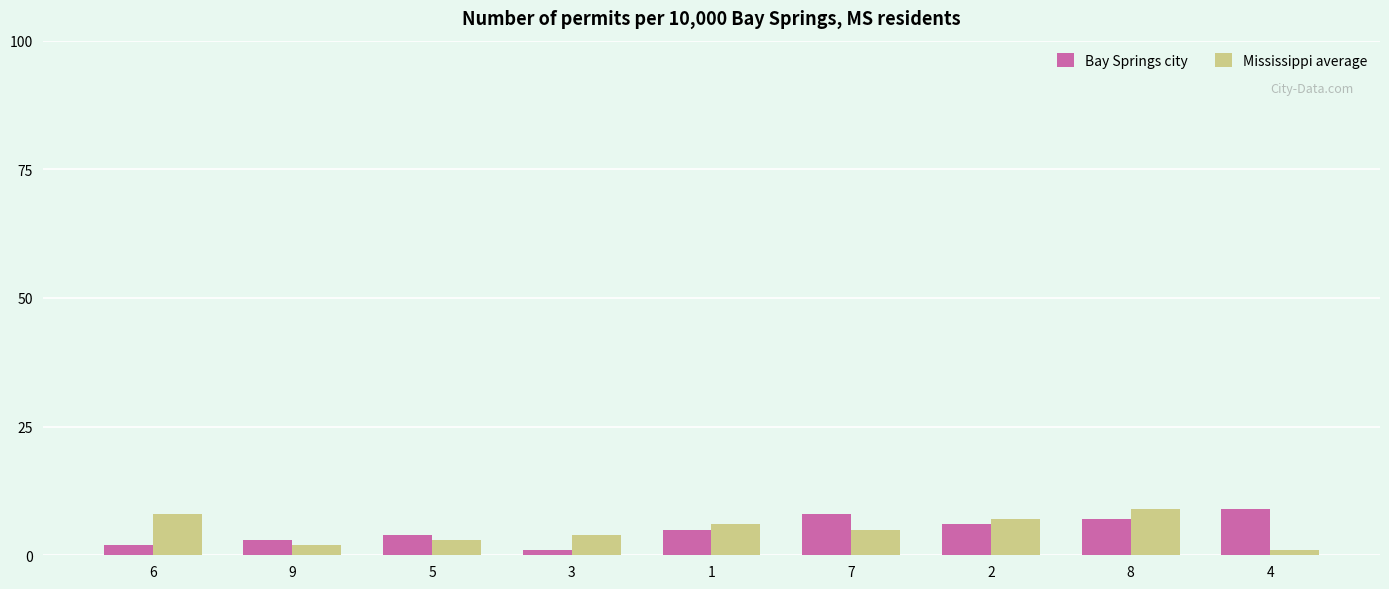

Count the number of data series in this chart.

2